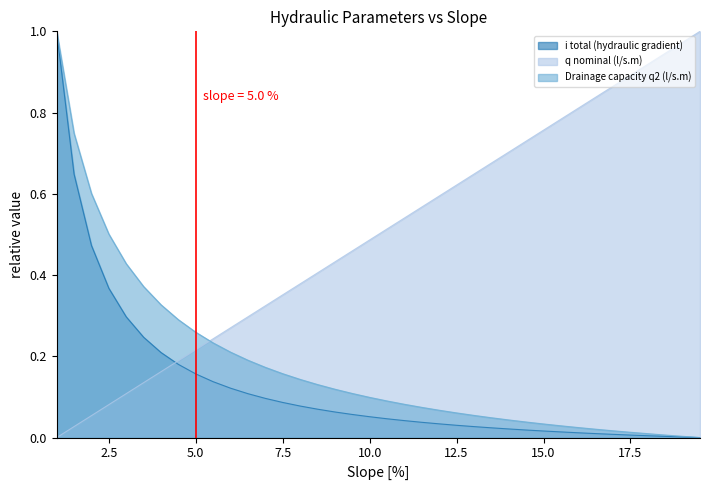

Which series has the widest spread of values?

Drainage capacity q2 (l/s.m)